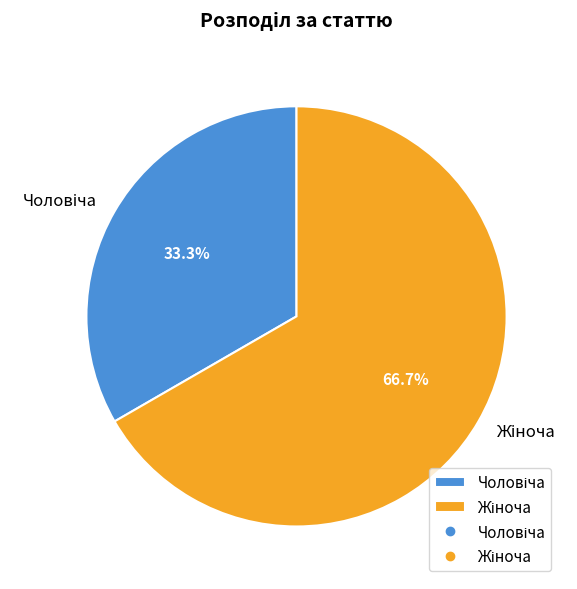

Does any single category account for the majority?

Yes